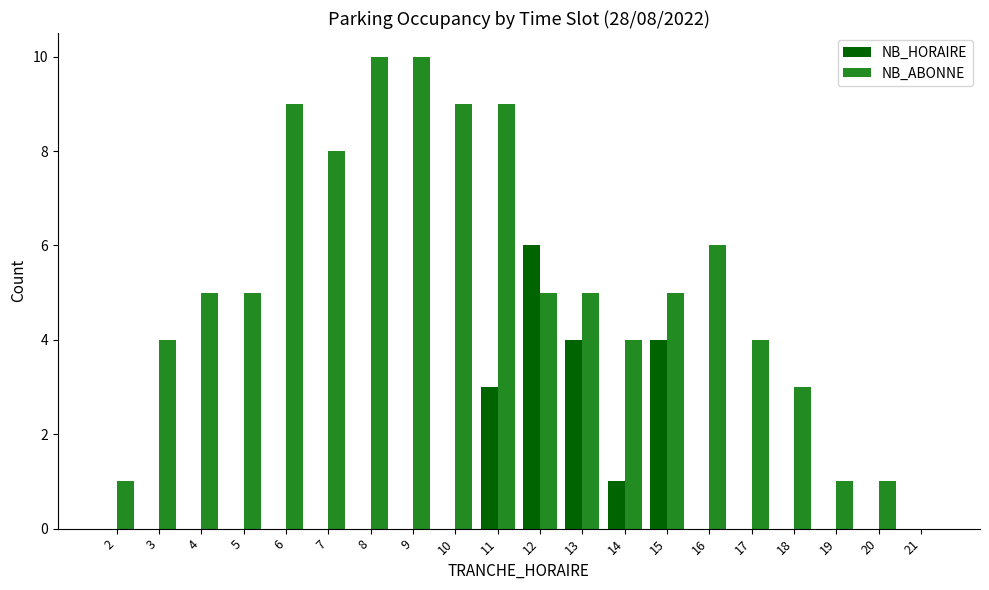

Which series has the largest total across all categories?

NB_ABONNE